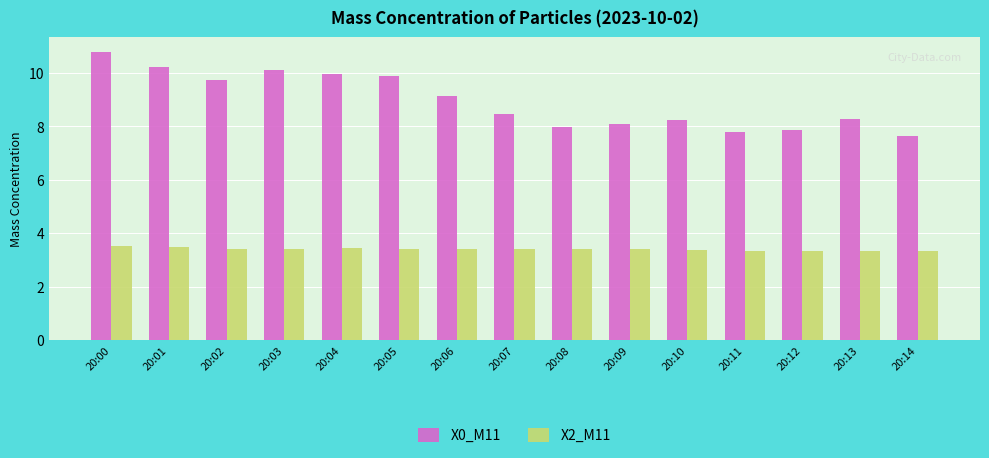

How many series are shown in this chart?

2